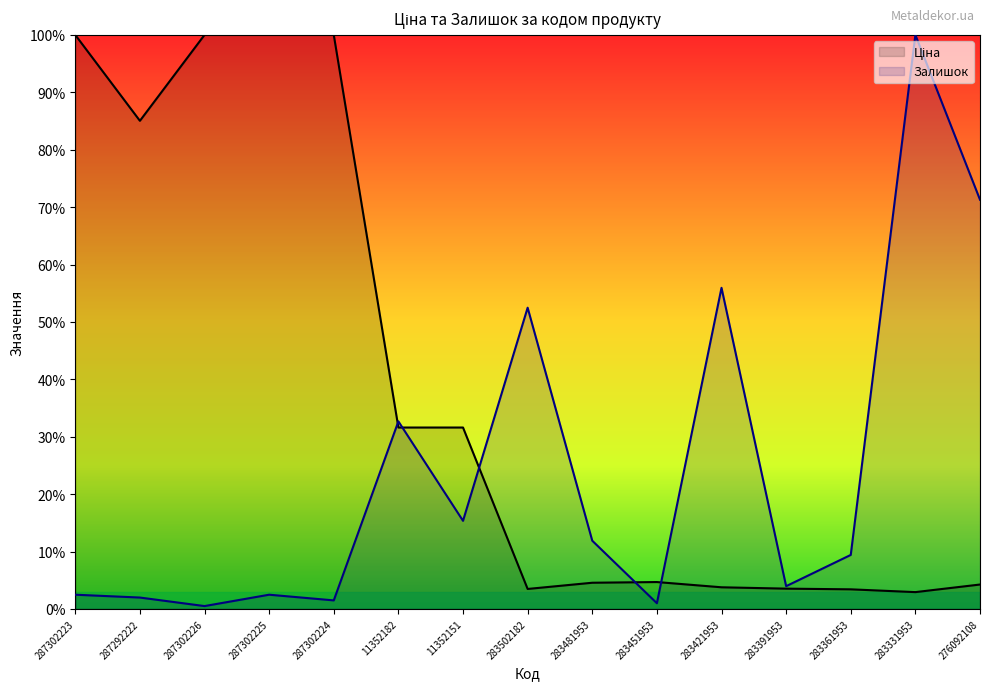

What is the sum of all Залишок values?

3.6